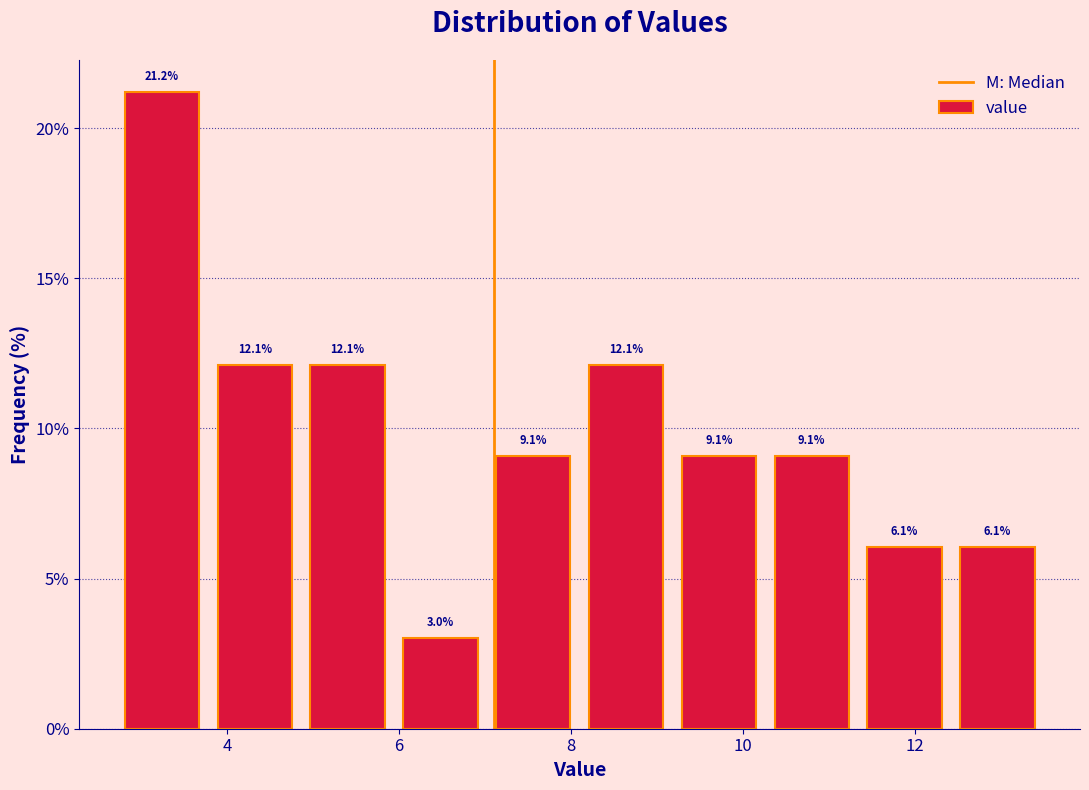

How tall is the bar that spans 5.94 to 7.02 on the x-axis? The bar edges are not printed on the chart, so give them approximately, as read against the axis.

3.0